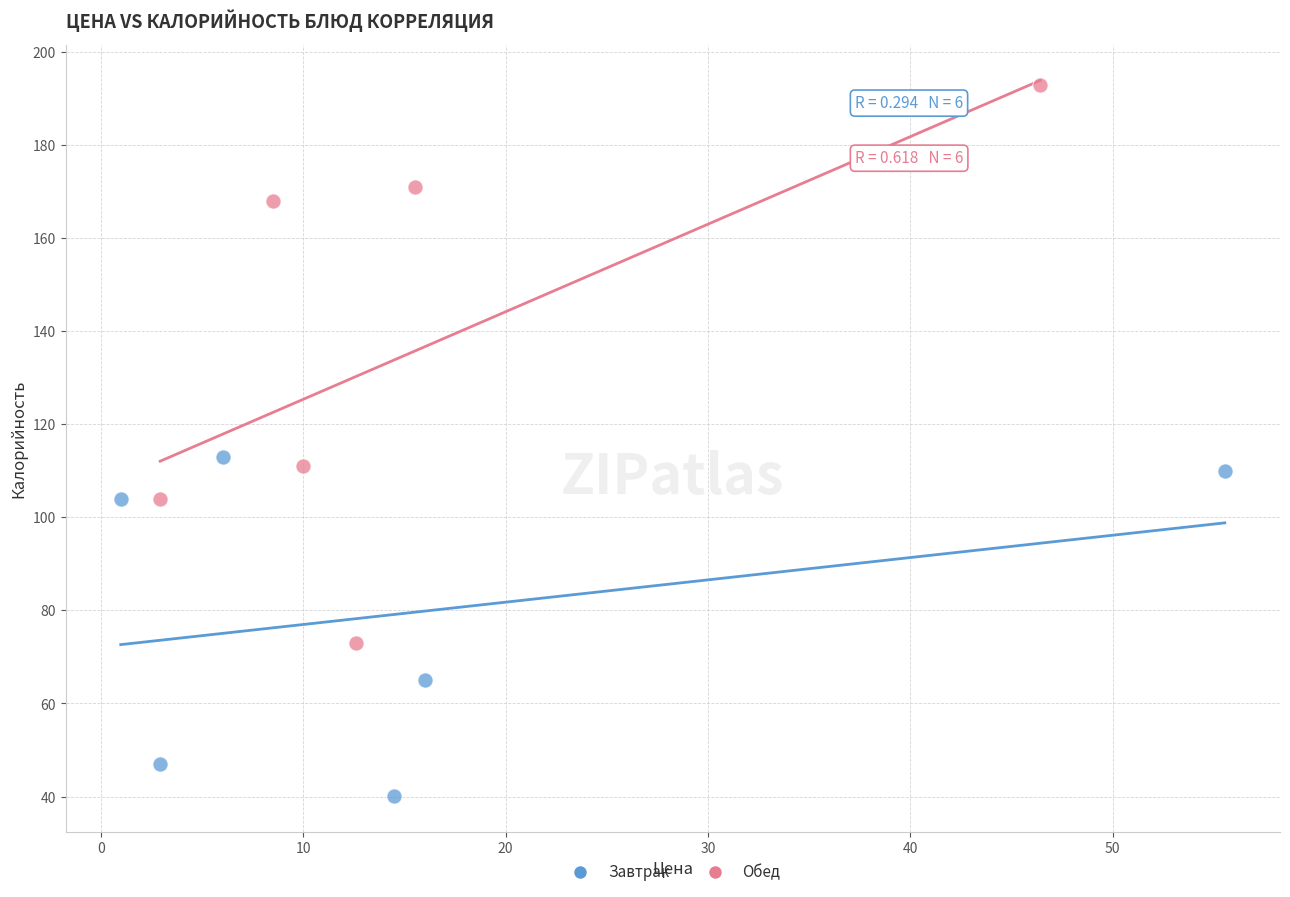

Which series has the widest spread of Y values?

Обед